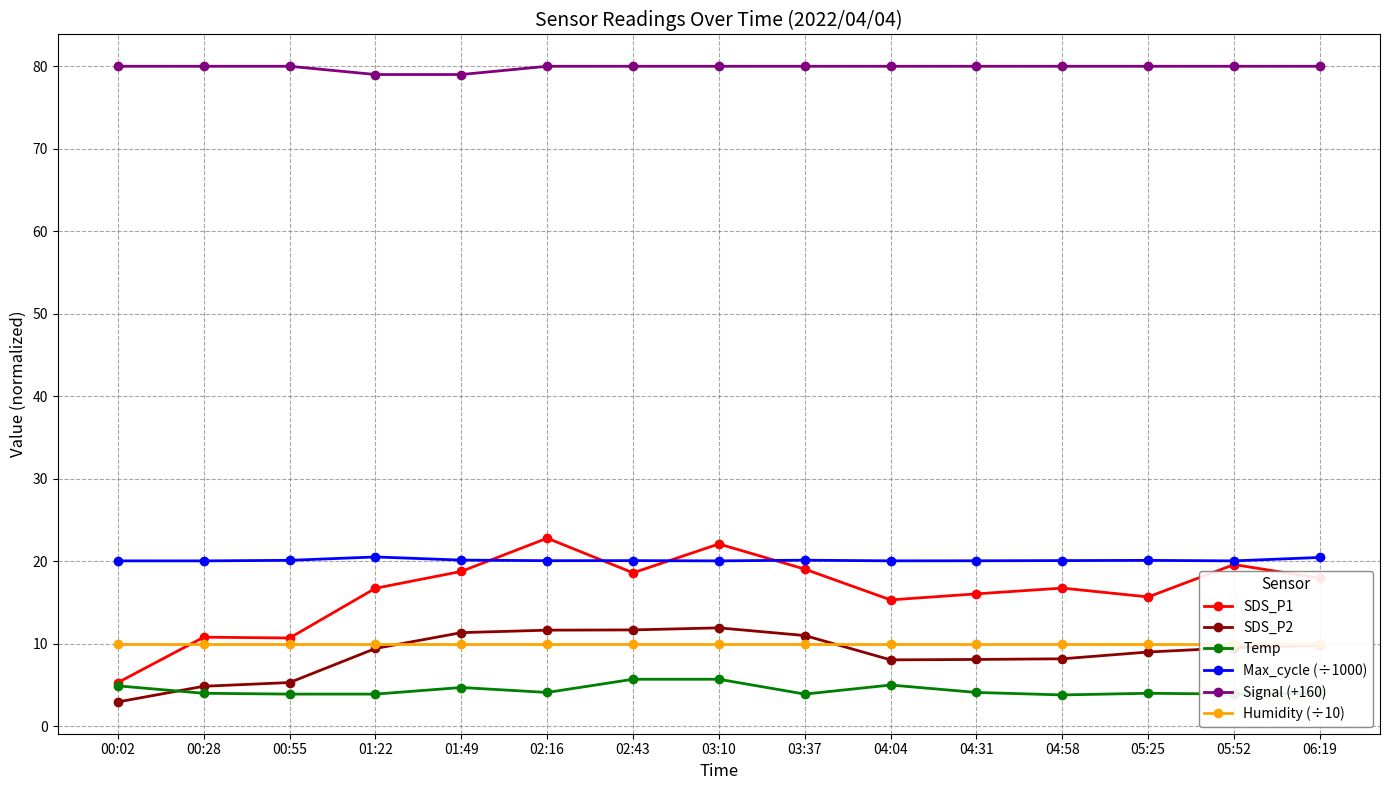

Reading left to right, extract all data points from this chart.

SDS_P1: 00:02=5.3	00:28=10.8	00:55=10.7	01:22=16.7	01:49=18.8	02:16=22.8	02:43=18.6	03:10=22.1	03:37=19.1	04:04=15.3	04:31=16.1	04:58=16.8	05:25=15.7	05:52=19.6	06:19=17.9
SDS_P2: 00:02=3.0	00:28=4.8	00:55=5.3	01:22=9.4	01:49=11.3	02:16=11.7	02:43=11.7	03:10=11.9	03:37=11.0	04:04=8.1	04:31=8.1	04:58=8.2	05:25=9.0	05:52=9.5	06:19=9.8
Temp: 00:02=4.9	00:28=4.0	00:55=3.9	01:22=3.9	01:49=4.7	02:16=4.1	02:43=5.7	03:10=5.7	03:37=3.9	04:04=5.0	04:31=4.1	04:58=3.8	05:25=4.0	05:52=3.9	06:19=4.0
Max_cycle (÷1000): 00:02=20.0	00:28=20.0	00:55=20.1	01:22=20.5	01:49=20.1	02:16=20.1	02:43=20.1	03:10=20.0	03:37=20.1	04:04=20.1	04:31=20.1	04:58=20.1	05:25=20.1	05:52=20.0	06:19=20.5
Signal (+160): 00:02=80.0	00:28=80.0	00:55=80.0	01:22=79.0	01:49=79.0	02:16=80.0	02:43=80.0	03:10=80.0	03:37=80.0	04:04=80.0	04:31=80.0	04:58=80.0	05:25=80.0	05:52=80.0	06:19=80.0
Humidity (÷10): 00:02=10.0	00:28=10.0	00:55=10.0	01:22=10.0	01:49=10.0	02:16=10.0	02:43=10.0	03:10=10.0	03:37=10.0	04:04=10.0	04:31=10.0	04:58=10.0	05:25=10.0	05:52=10.0	06:19=10.0